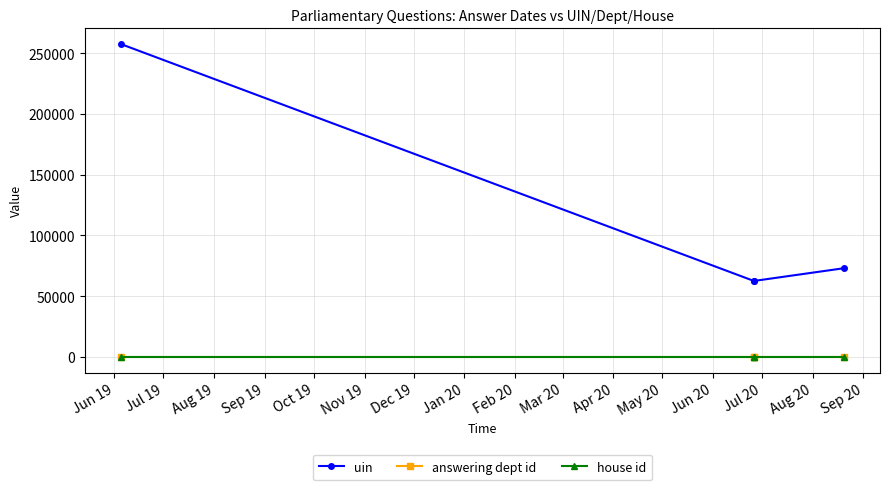

What are all the series names shown in the legend?

uin, answering dept id, house id